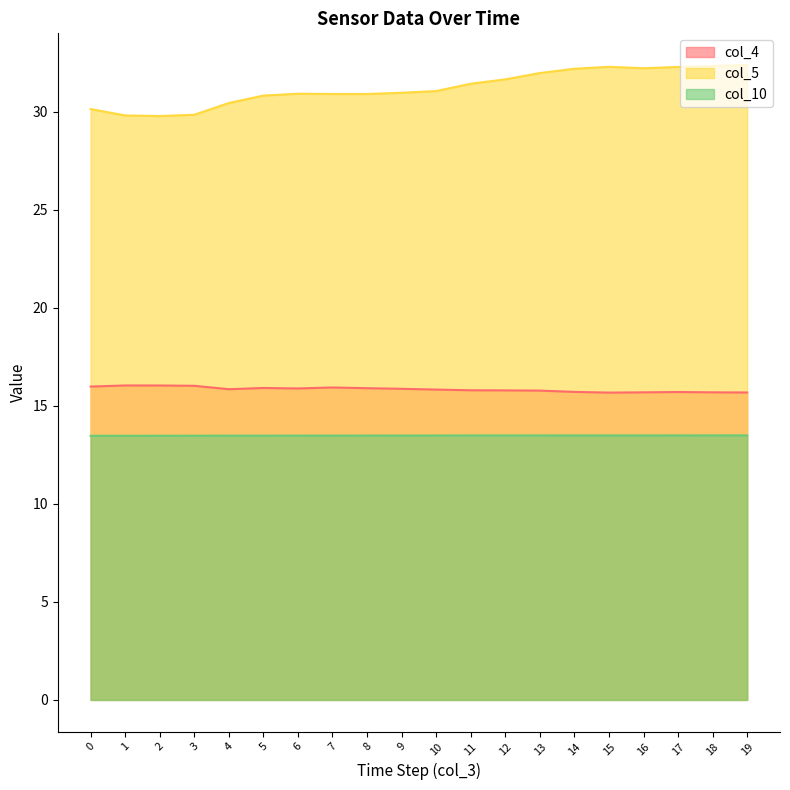

At which label is col_5 closest to 31?

9